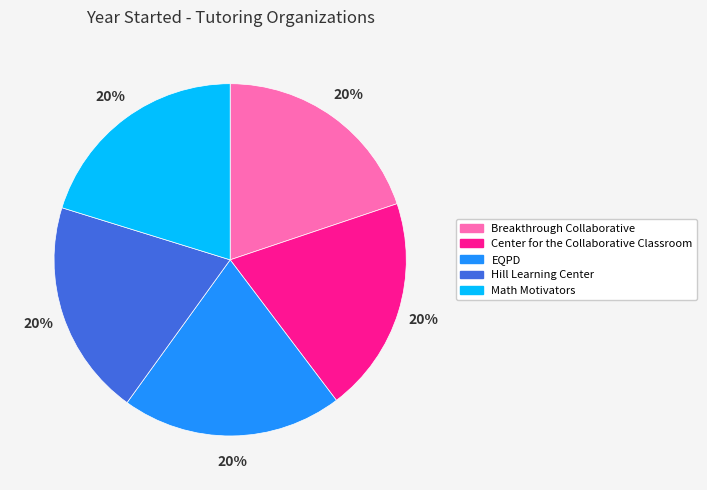

To the nearest percent, what portion does Math Motivators represent?

20%